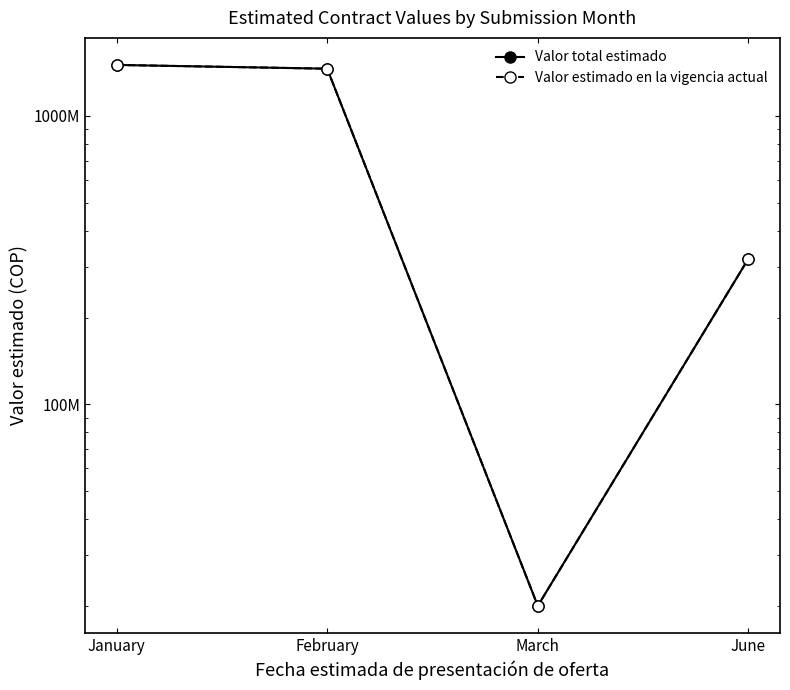

True or false: Valor estimado en la vigencia actual has a value of 12959110 at March.

False